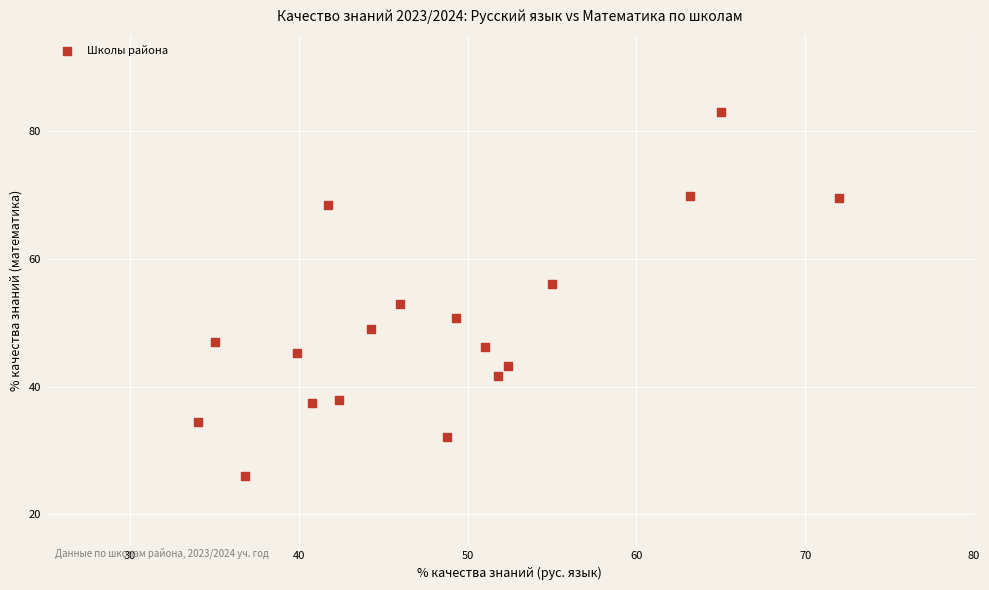

What Y value in the scatter plot is closest to 54?

53.0